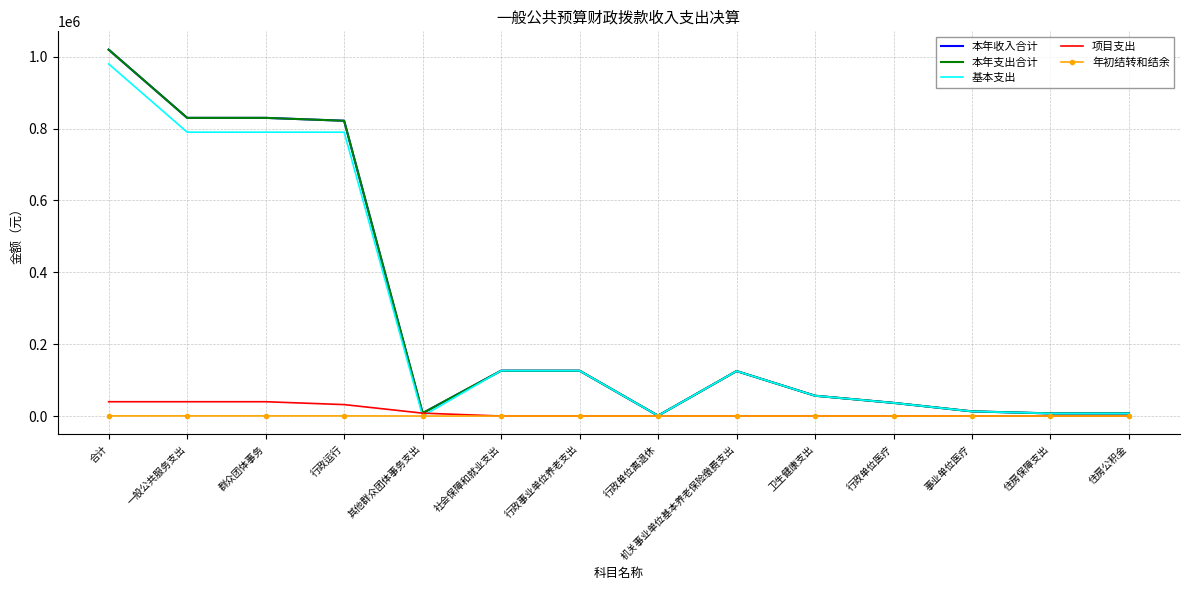

The value of 年初结转和结余 at 事业单位医疗 is -217.8. True or false?

False